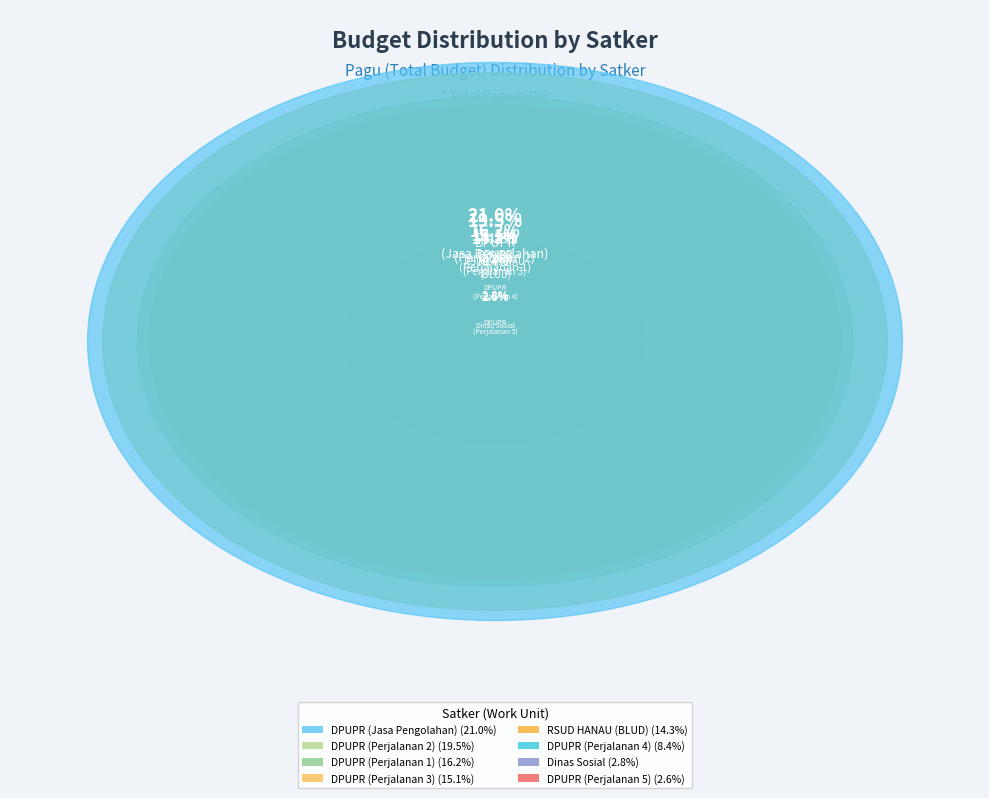

Is Dinas Pekerjaan Umum dan Penataan Ruang (Jasa Pengolahan) the majority of the pie?

No